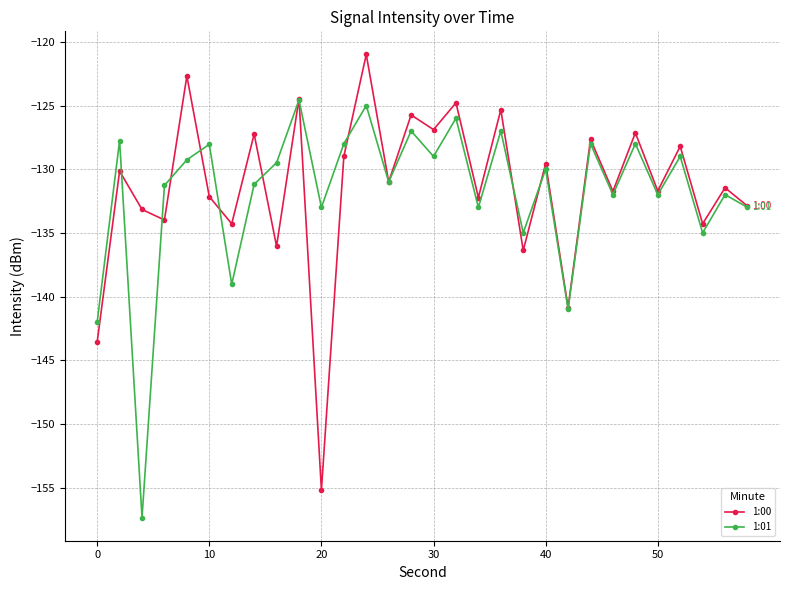

What is the minimum value for 1:01?

-157.4